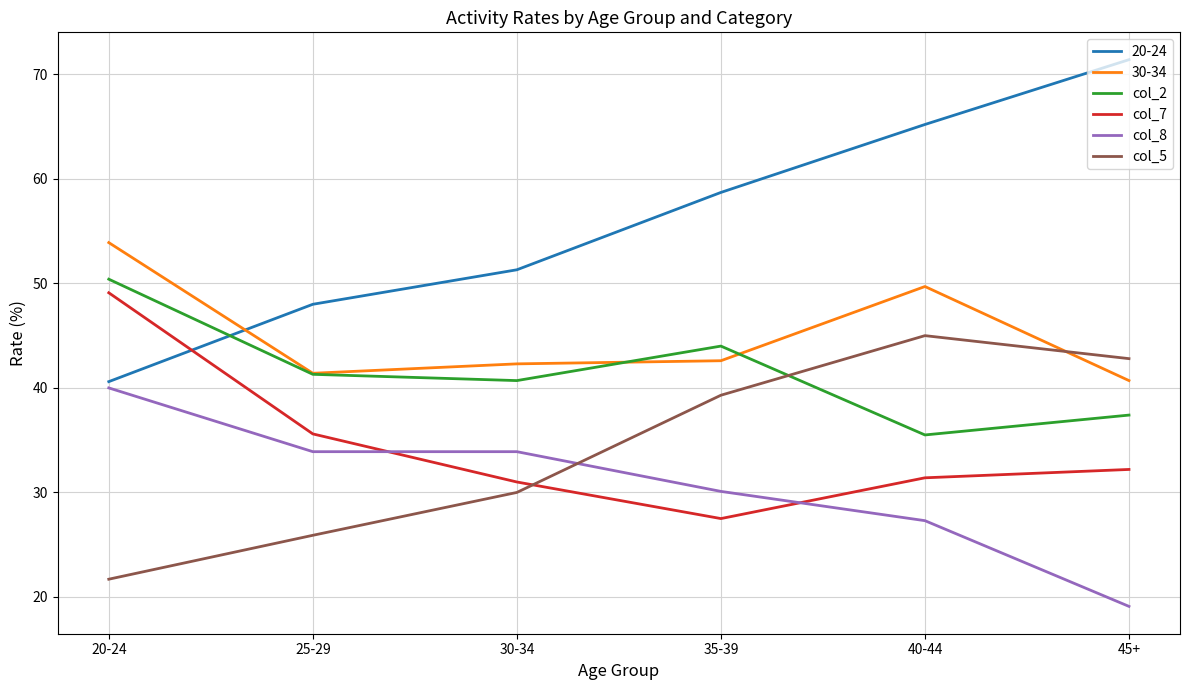

What are all the series names shown in the legend?

20-24, 30-34, col_2, col_7, col_8, col_5